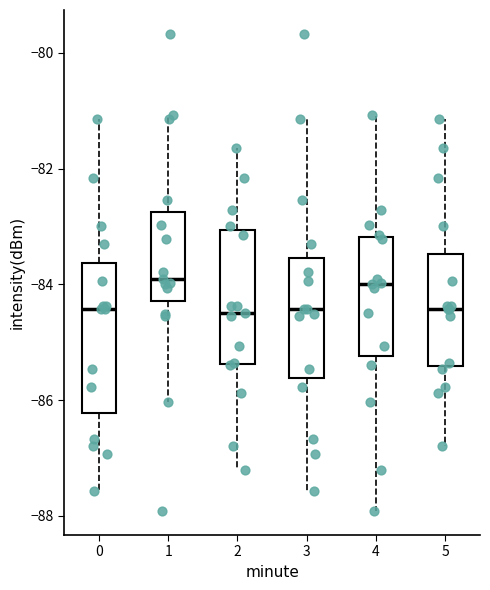

Where does the lower whisker of the box at x = 5 end on the y-axis? The values are not printed on the chart, so give them approximately, as read against the axis.

-86.8